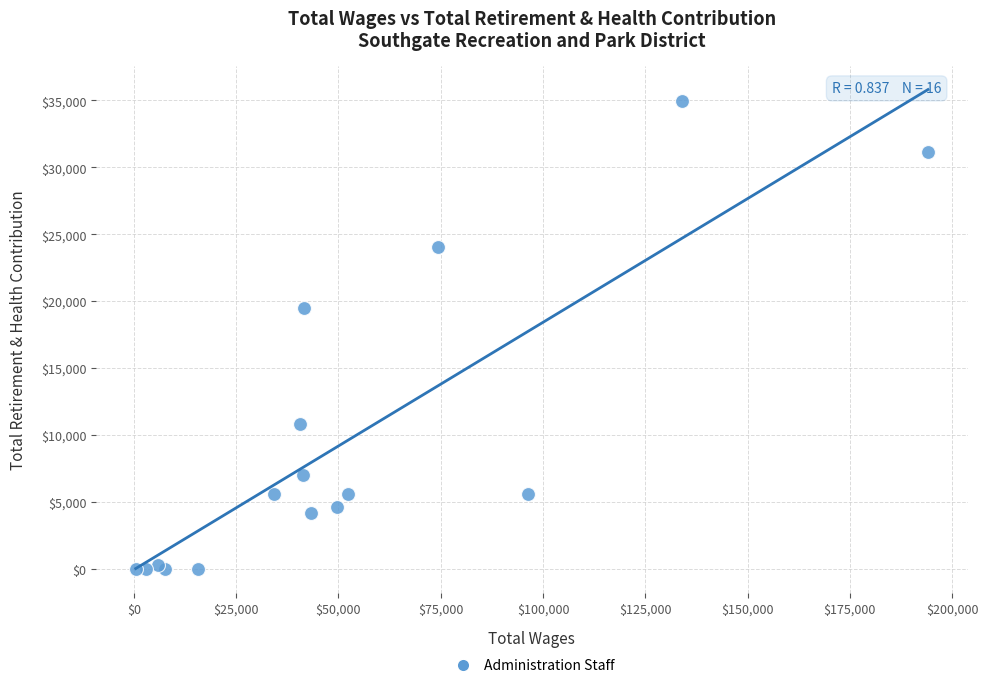

What Y value in the scatter plot is closest to 17458?

19467